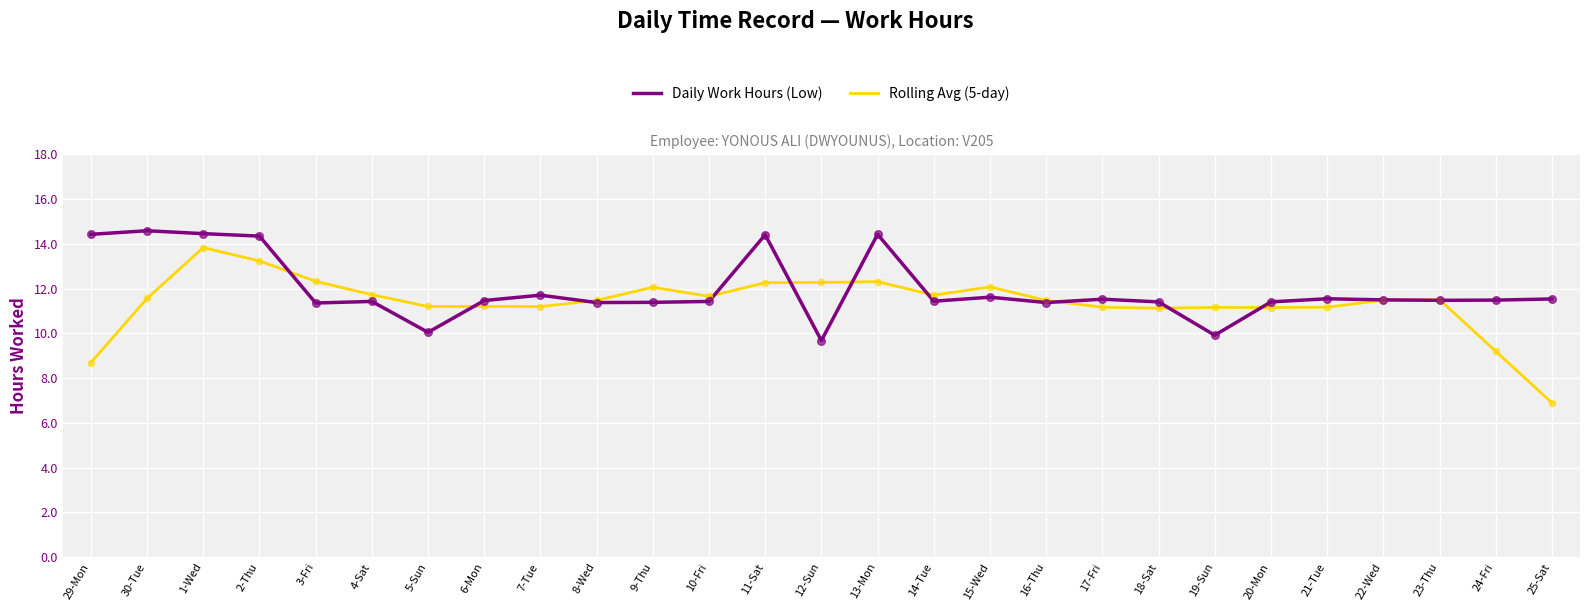

Which series has the largest total across all categories?

Daily Work Hours (Low)